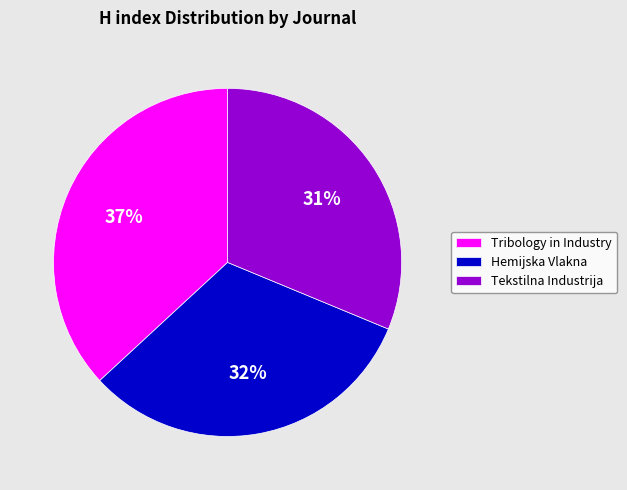

Is the sum of Tekstilna Industrija and Tribology in Industry greater than half?

Yes